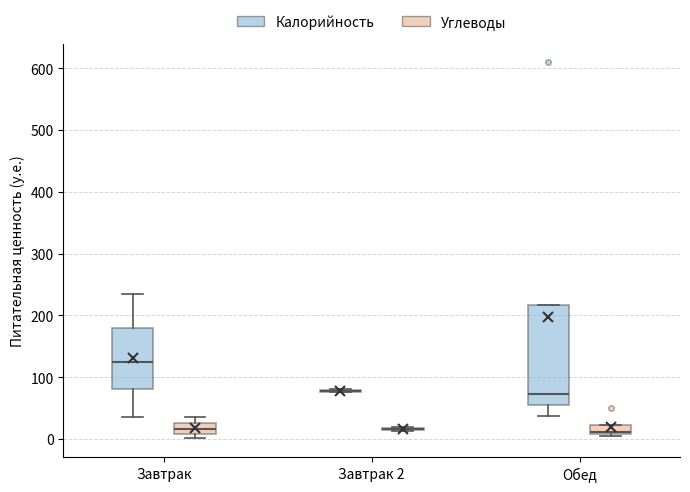

Which box is the tallest, from its lower edge to its upper edge?

Обед (Калорийность)